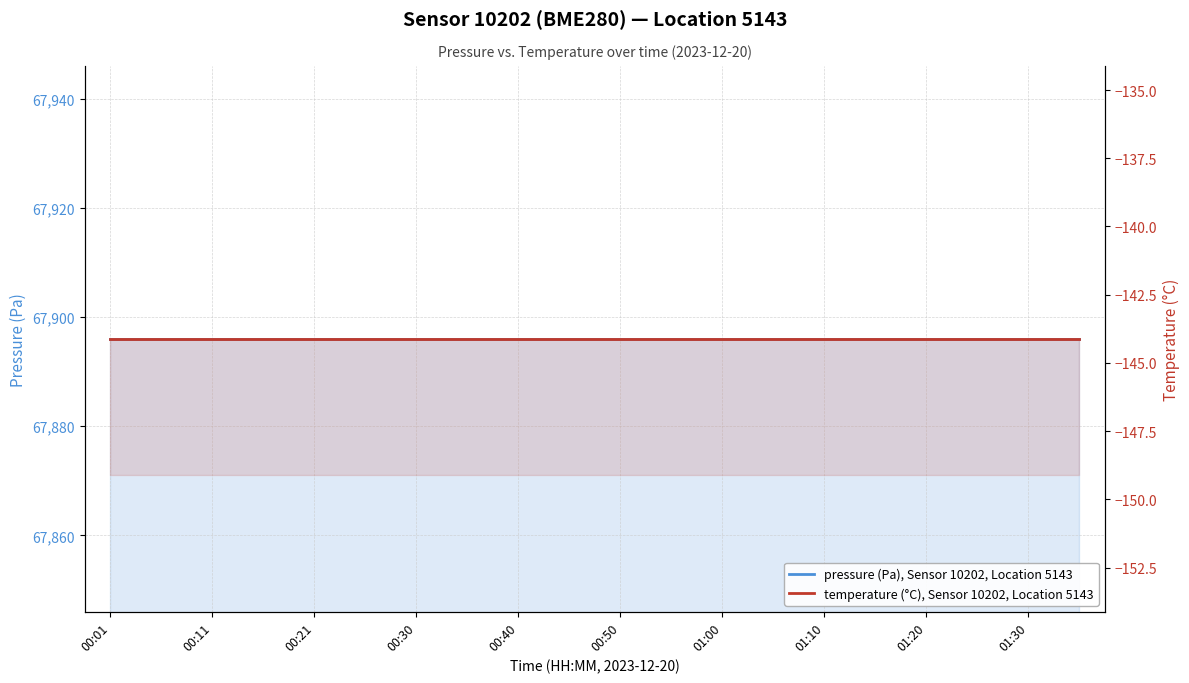

Reading left to right, list all the values displayed in this chart.

pressure (Pa), Sensor 10202, Location 5143: 67896.0	67896.0	67896.0	67896.0	67896.0	67896.0	67896.0	67896.0	67896.0	67896.0	67896.0	67896.0	67896.0	67896.0	67896.0	67896.0	67896.0	67896.0	67896.0	67896.0
temperature (°C), Sensor 10202, Location 5143: -144.1	-144.1	-144.1	-144.1	-144.1	-144.1	-144.1	-144.1	-144.1	-144.1	-144.1	-144.1	-144.1	-144.1	-144.1	-144.1	-144.1	-144.1	-144.1	-144.1